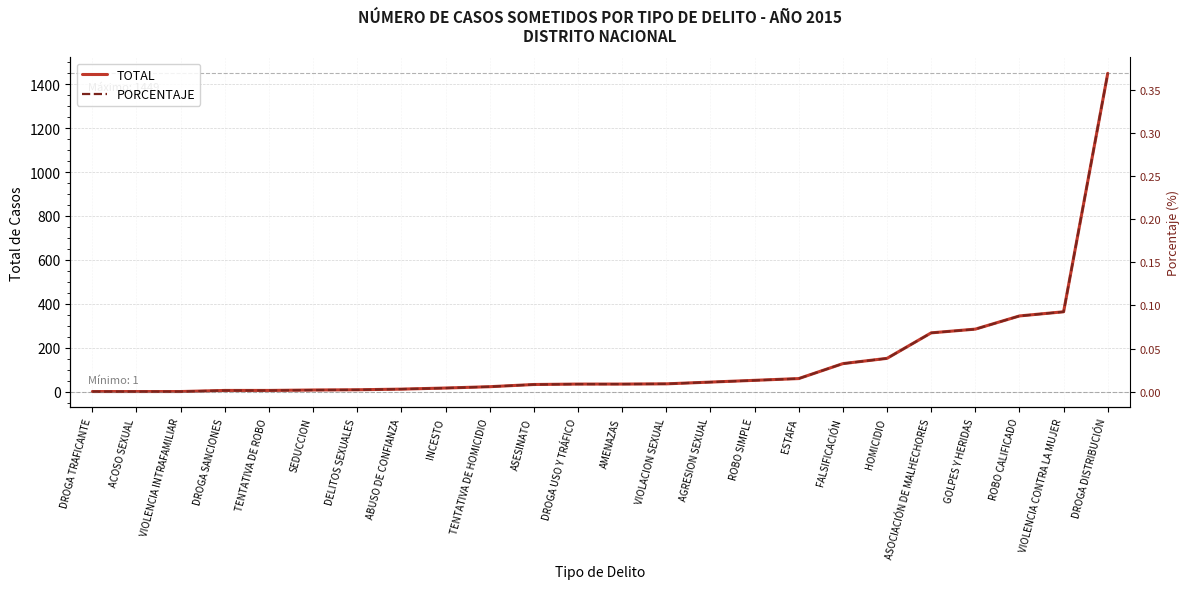

What is the sum of the PORCENTAJE values at ROBO CALIFICADO and ASOCIACIÓN DE MALHECHORES?

0.2